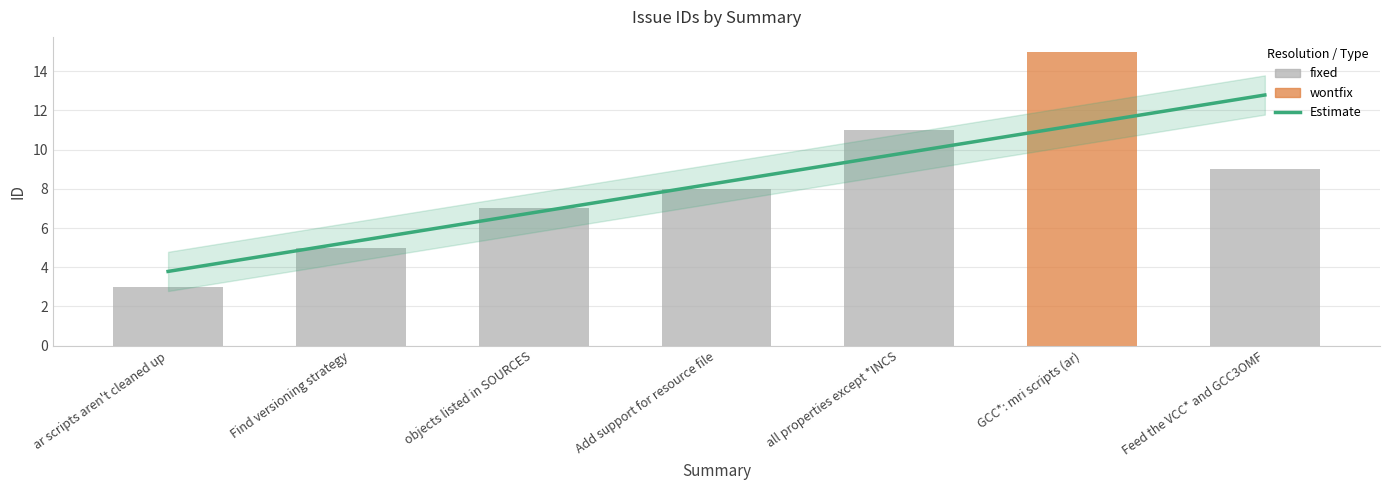

Rank the categories by value from lowest to highest.

ar scripts aren't cleaned up, Find versioning strategy, objects listed in SOURCES, Add support for resource file, Feed the VCC* and GCC3OMF, all properties except *INCS, GCC*: mri scripts (ar)